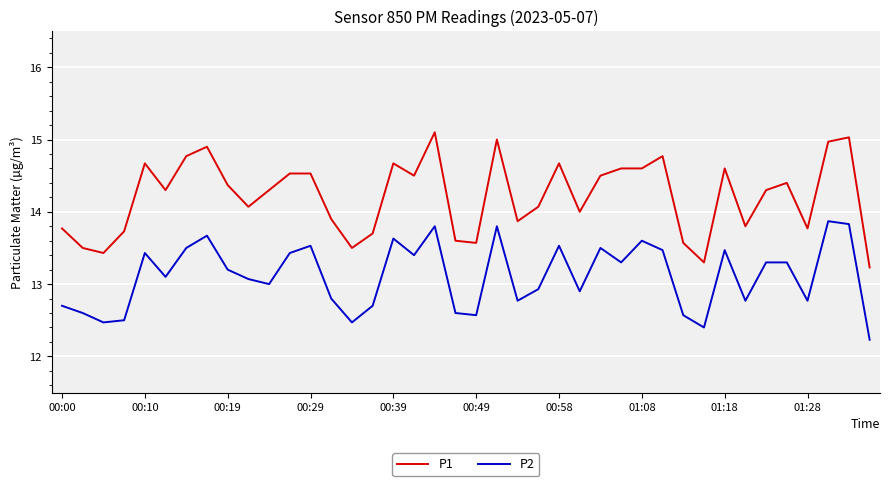

Which series has the largest range (max minus min)?

P1